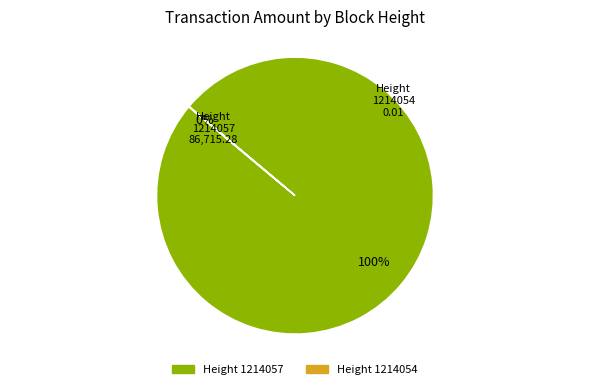

The 1214054 slice represents 1% of the pie. True or false?

False